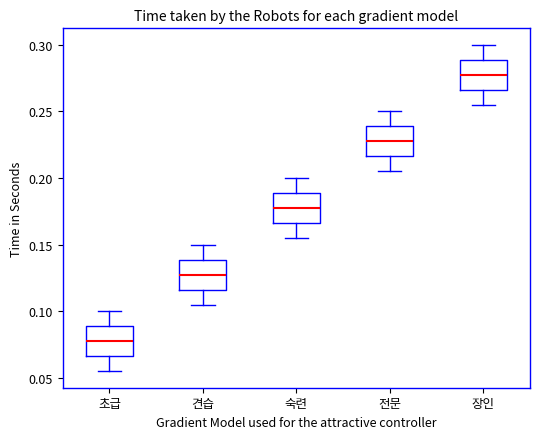

Where is the lower edge of the box for 견습 on the y-axis? The values are not printed on the chart, so give them approximately, as read against the axis.

0.115